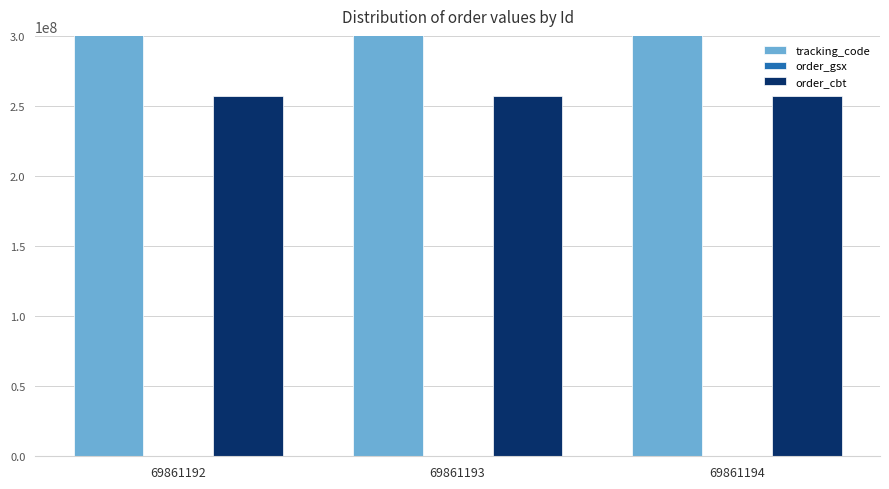

Reading left to right, transcribe all the data shown in this chart.

tracking_code: 69861192=256951212554010	69861193=256951212554010	69861194=256951212554010
order_gsx: 69861192=554009	69861193=554009	69861194=554009
order_cbt: 69861192=256951212	69861193=256951212	69861194=256951212